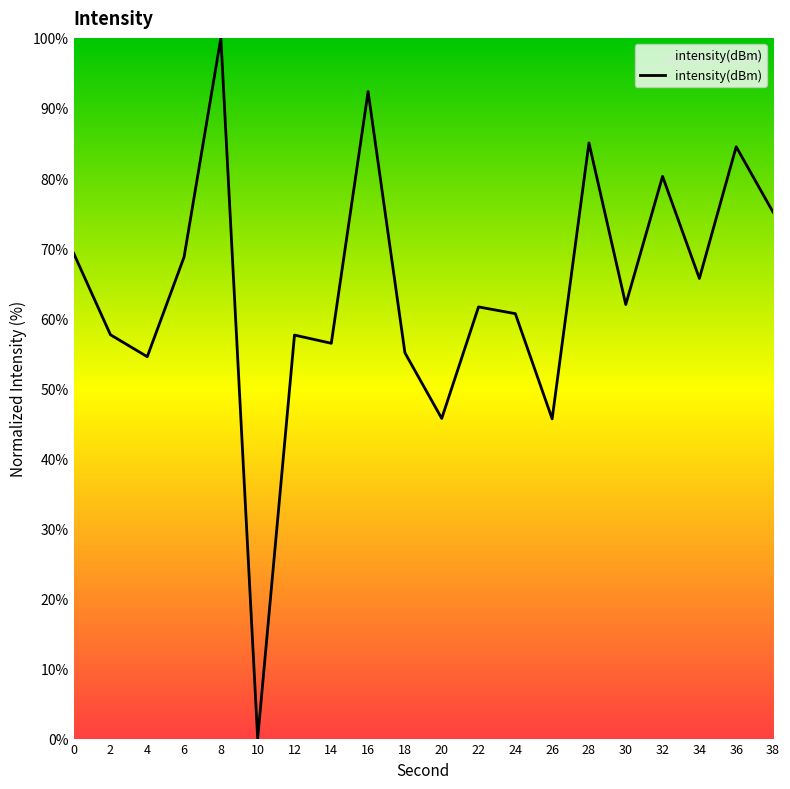

Which category has the lowest value across all series?

10